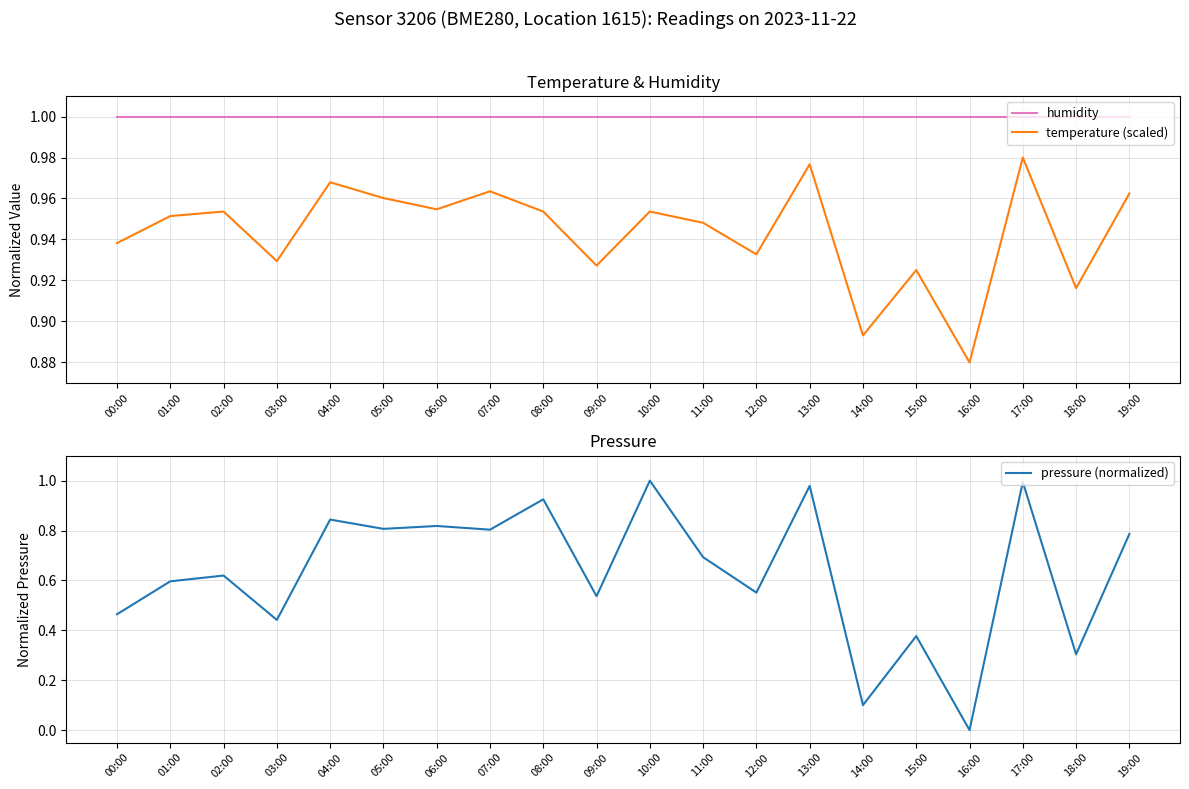

What position from the right is 10:00?

10